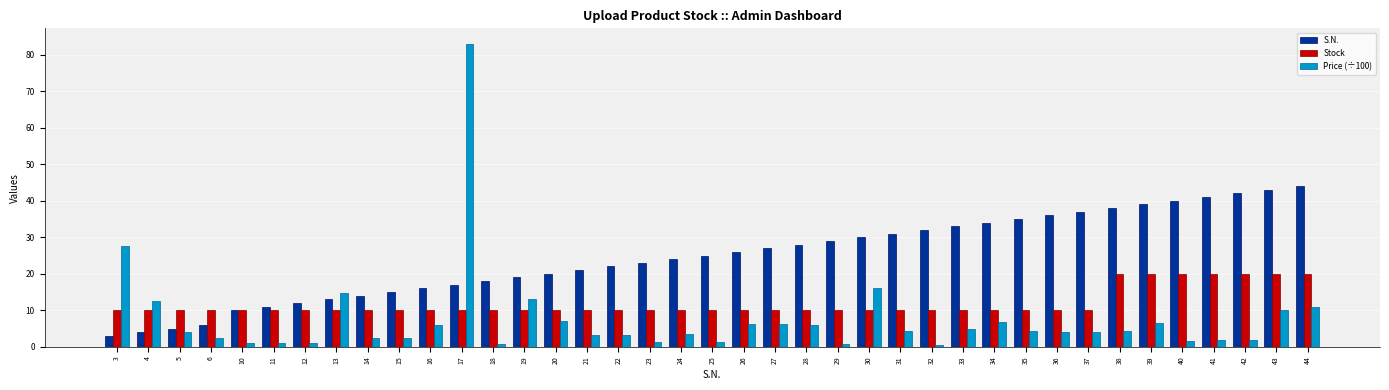

Which series has the widest spread of values?

Price (÷100)